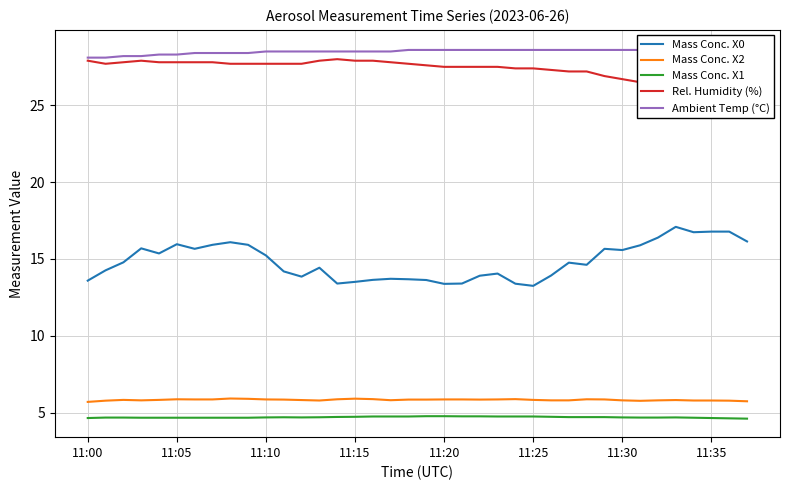

What is the lowest value of the Mass Conc. X1 series?

4.6